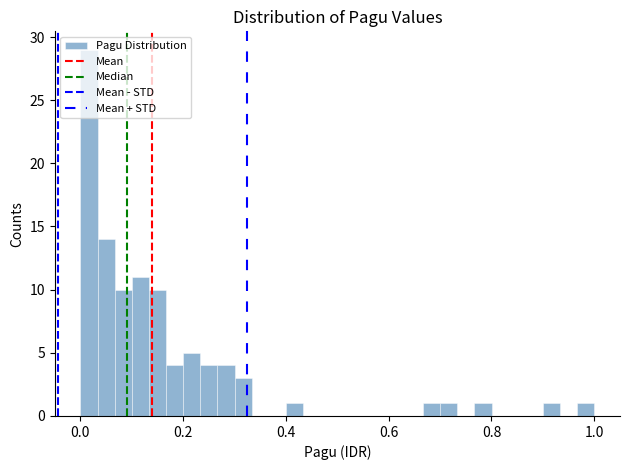

Around what value on the x-axis is the tallest bar? Give the approximate position of its centre, as read against the axis.

0.02